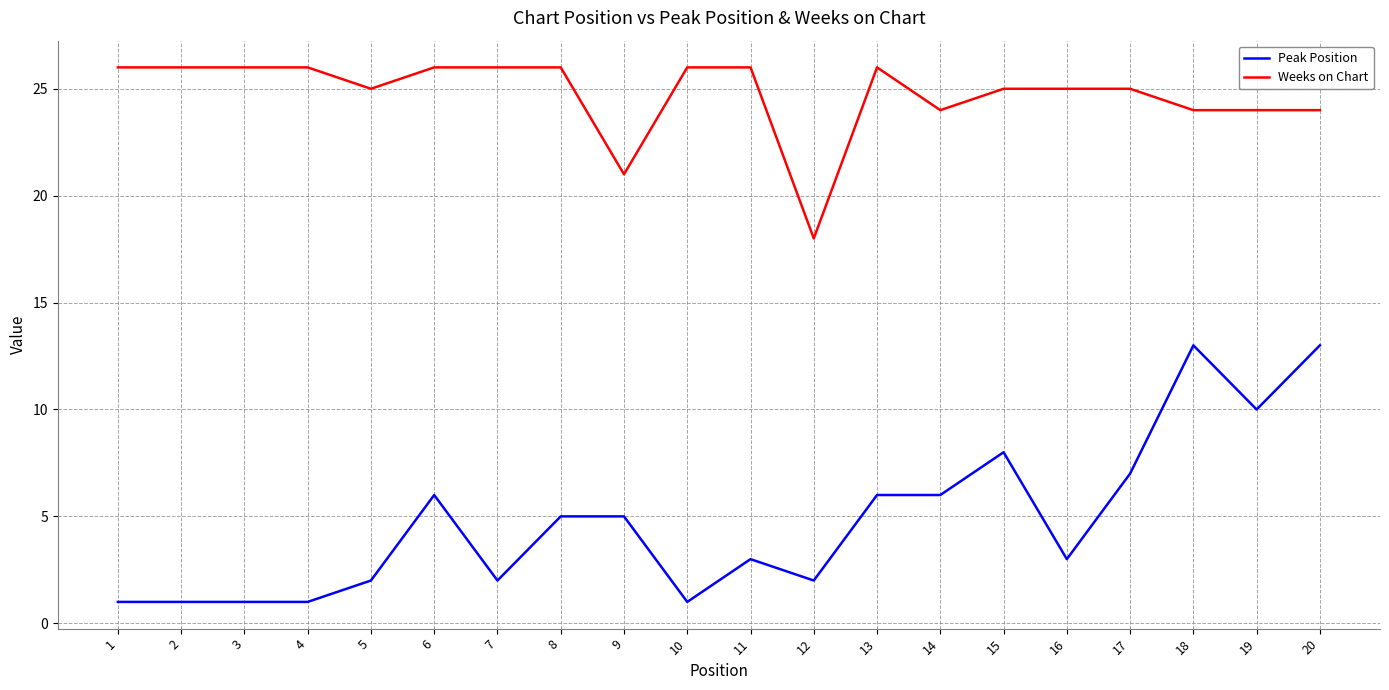

Which series changed the most between 11 and 15?

Peak Position